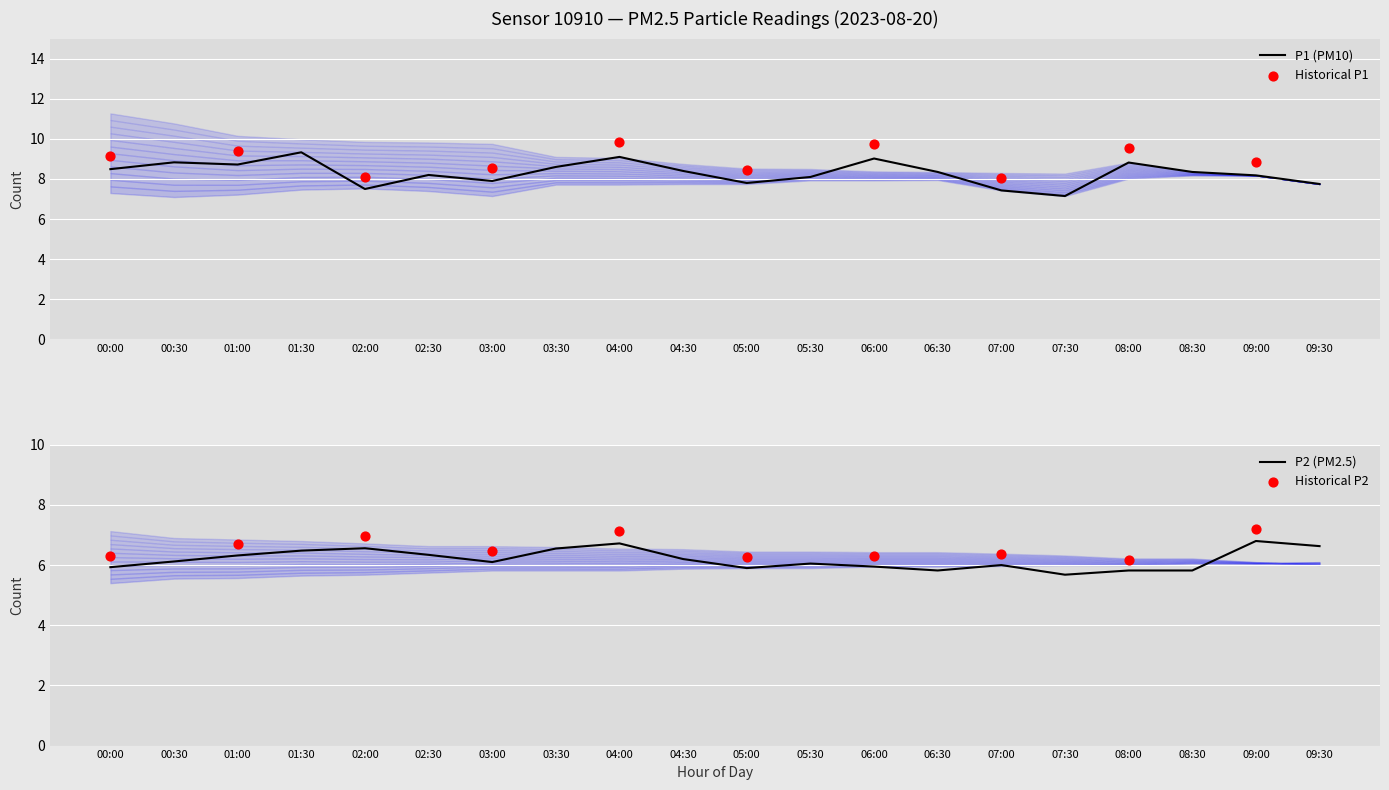

Which series has the largest total across all categories?

P1